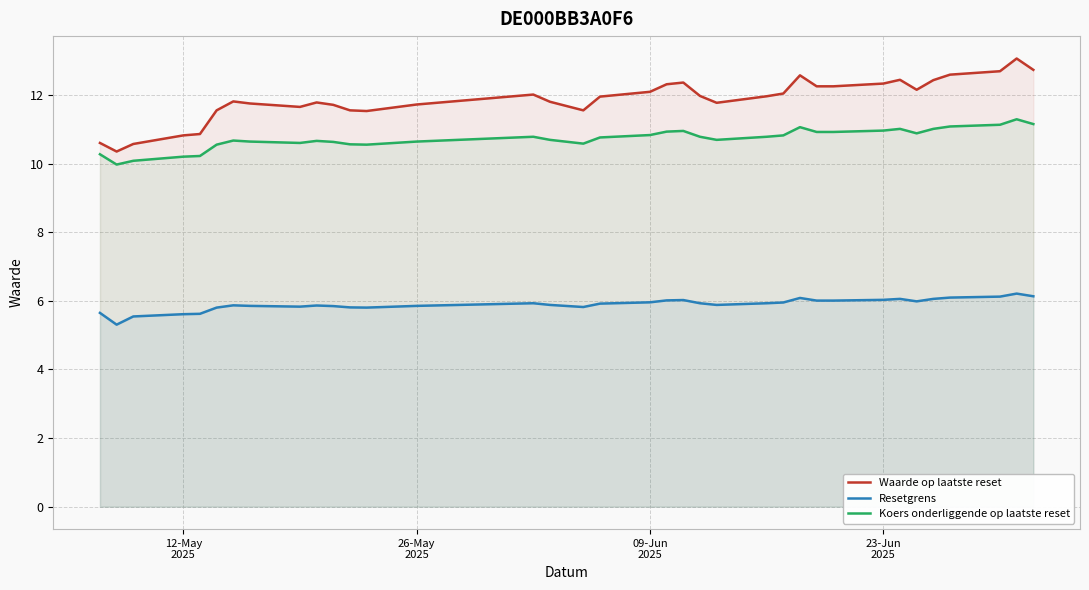

Rank the series by their maximum value, from highest to lowest.

Waarde op laatste reset, Koers onderliggende op laatste reset, Resetgrens